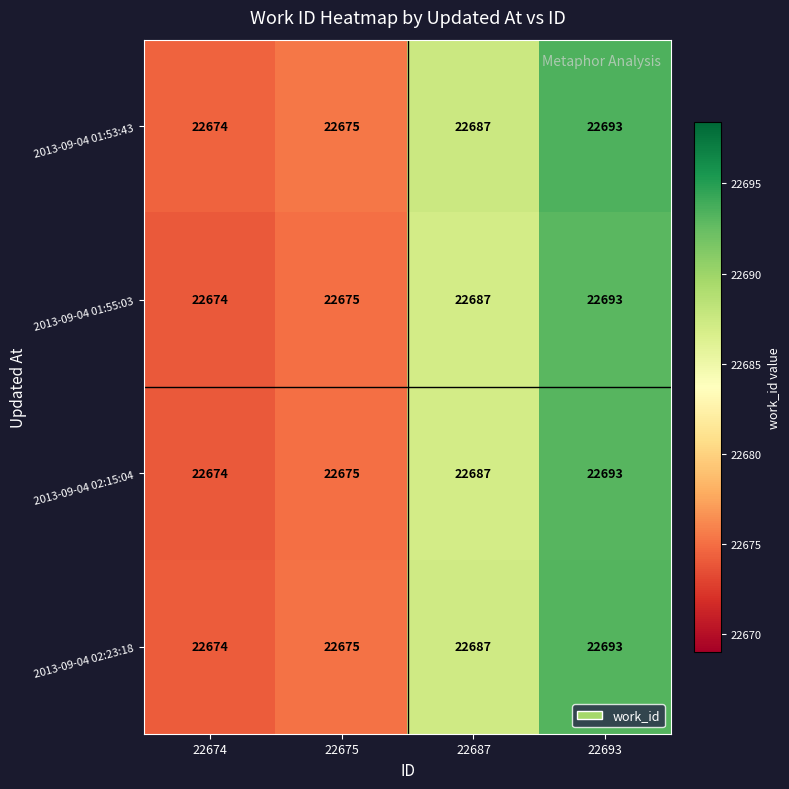

At which category is the sum across all series the highest?

22693